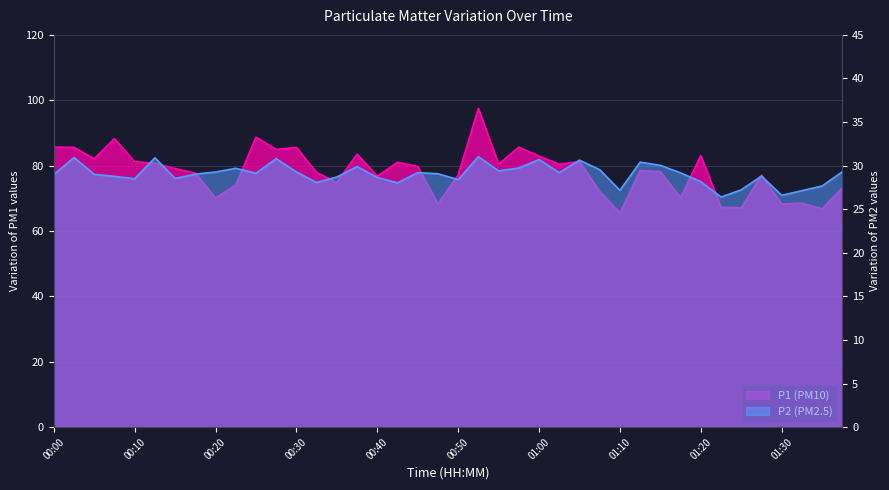

Reading right to left, what are all the values shown in this chart?

P1: 01:37=73.2	01:35=66.8	01:32=68.5	01:30=68.3	01:27=77.1	01:25=67.1	01:22=67.2	01:20=83.1	01:17=70.2	01:15=78.2	01:13=78.5	01:10=65.6	01:08=72.1	01:05=81.3	01:03=80.4	01:00=82.9	00:57=85.6	00:55=80.5	00:52=97.5	00:50=77.2	00:47=68.3	00:45=79.7	00:42=81.0	00:40=76.8	00:37=83.5	00:35=74.9	00:32=77.9	00:30=85.6	00:28=85.0	00:25=88.7	00:23=74.0	00:20=70.1	00:18=77.7	00:15=79.1	00:13=80.7	00:10=81.2	00:08=88.3	00:05=82.1	00:03=85.6	00:00=85.7
P2: 01:37=29.3	01:35=27.7	01:32=27.1	01:30=26.6	01:27=28.8	01:25=27.2	01:22=26.4	01:20=28.2	01:17=29.2	01:15=30.0	01:13=30.4	01:10=27.2	01:08=29.5	01:05=30.6	01:03=29.2	01:00=30.7	00:57=29.7	00:55=29.4	00:52=31.0	00:50=28.4	00:47=29.1	00:45=29.2	00:42=28.0	00:40=28.6	00:37=29.9	00:35=28.7	00:32=28.1	00:30=29.3	00:28=30.8	00:25=29.1	00:23=29.7	00:20=29.3	00:18=29.0	00:15=28.5	00:13=30.9	00:10=28.5	00:08=28.8	00:05=29.0	00:03=30.9	00:00=29.0